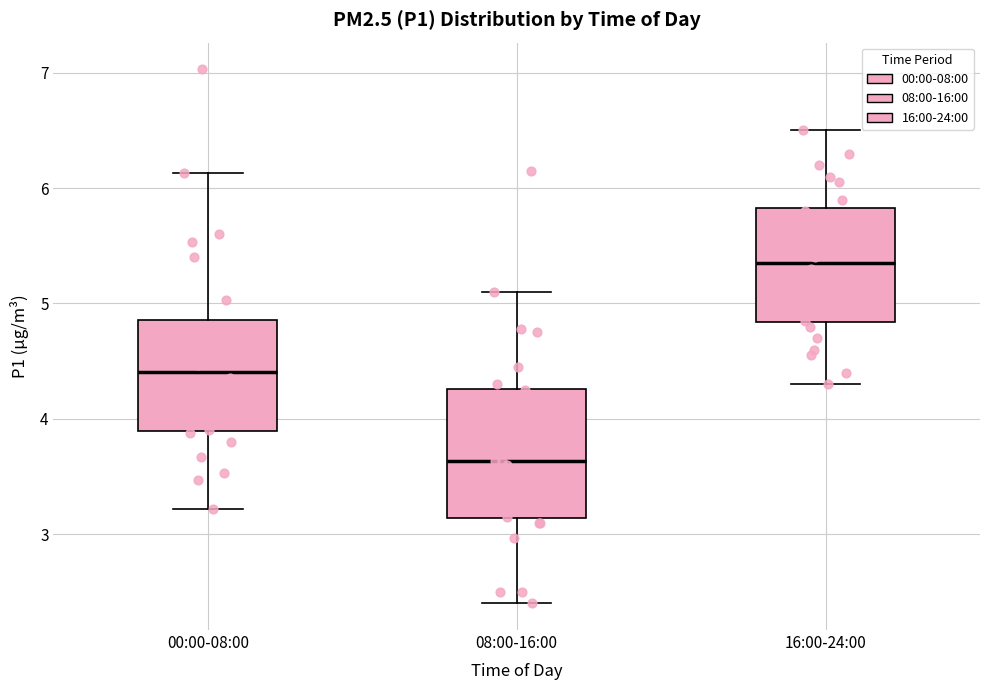

Where is the lower edge of the box for 00:00-08:00 on the y-axis? The values are not printed on the chart, so give them approximately, as read against the axis.

3.9